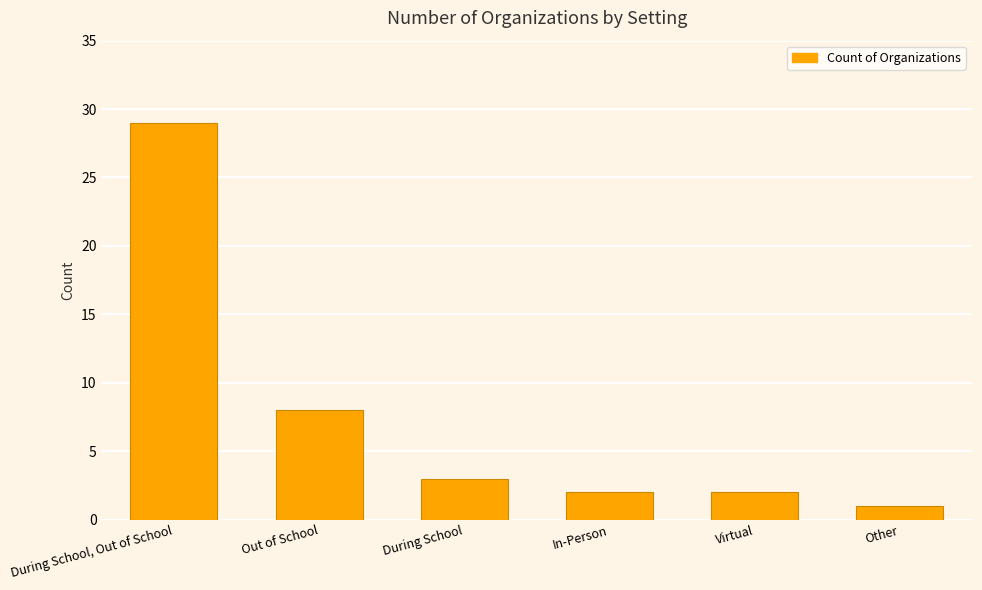

The chart shows a value of 4 at Out of School. True or false?

False